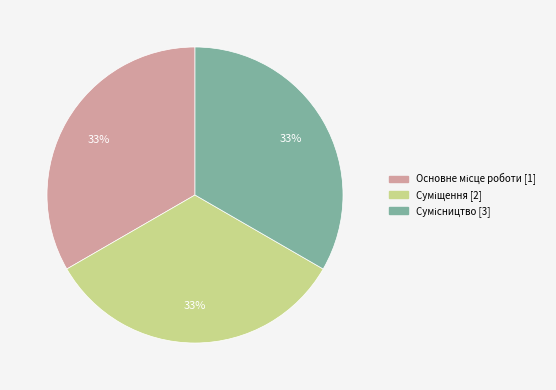

To the nearest percent, what is the average slice percentage?

33%